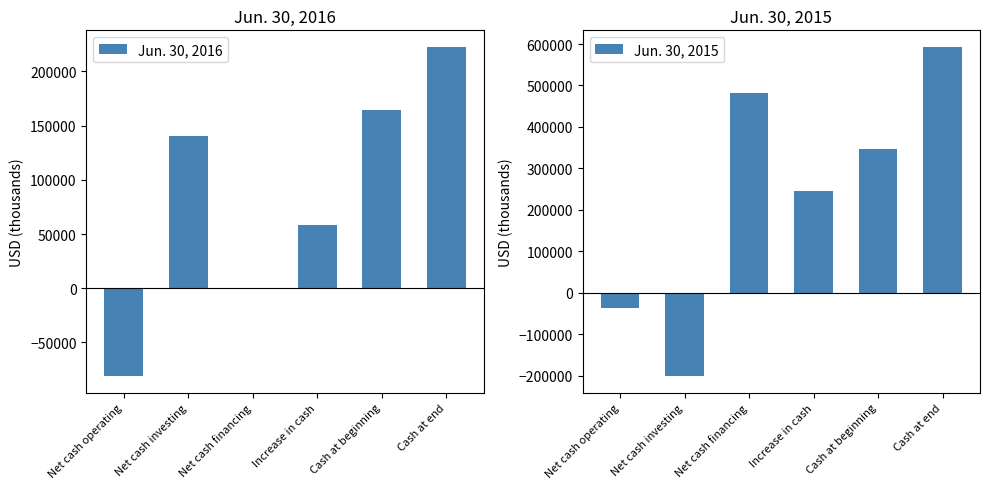

Rank the series at Net cash financing from lowest to highest value.

Jun. 30, 2016, Jun. 30, 2015